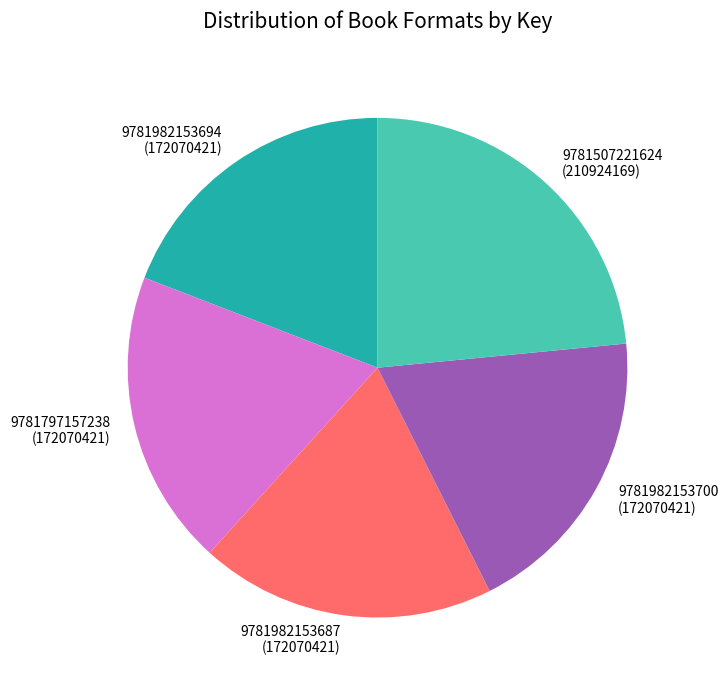

Do 9781507221624 and 9781982153700 together represent more than half of the pie?

No